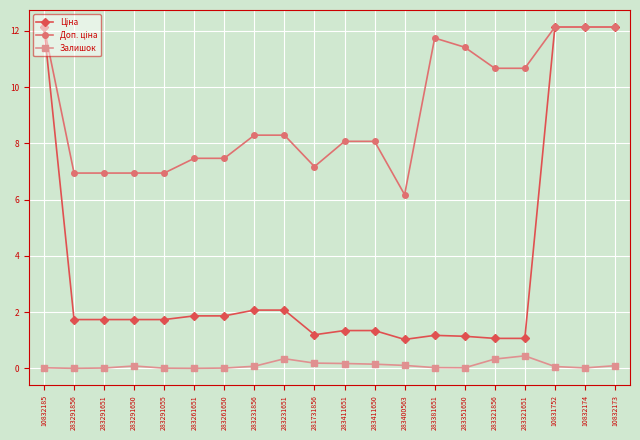

True or false: Залишок has more than 2 interior local peaks.

True